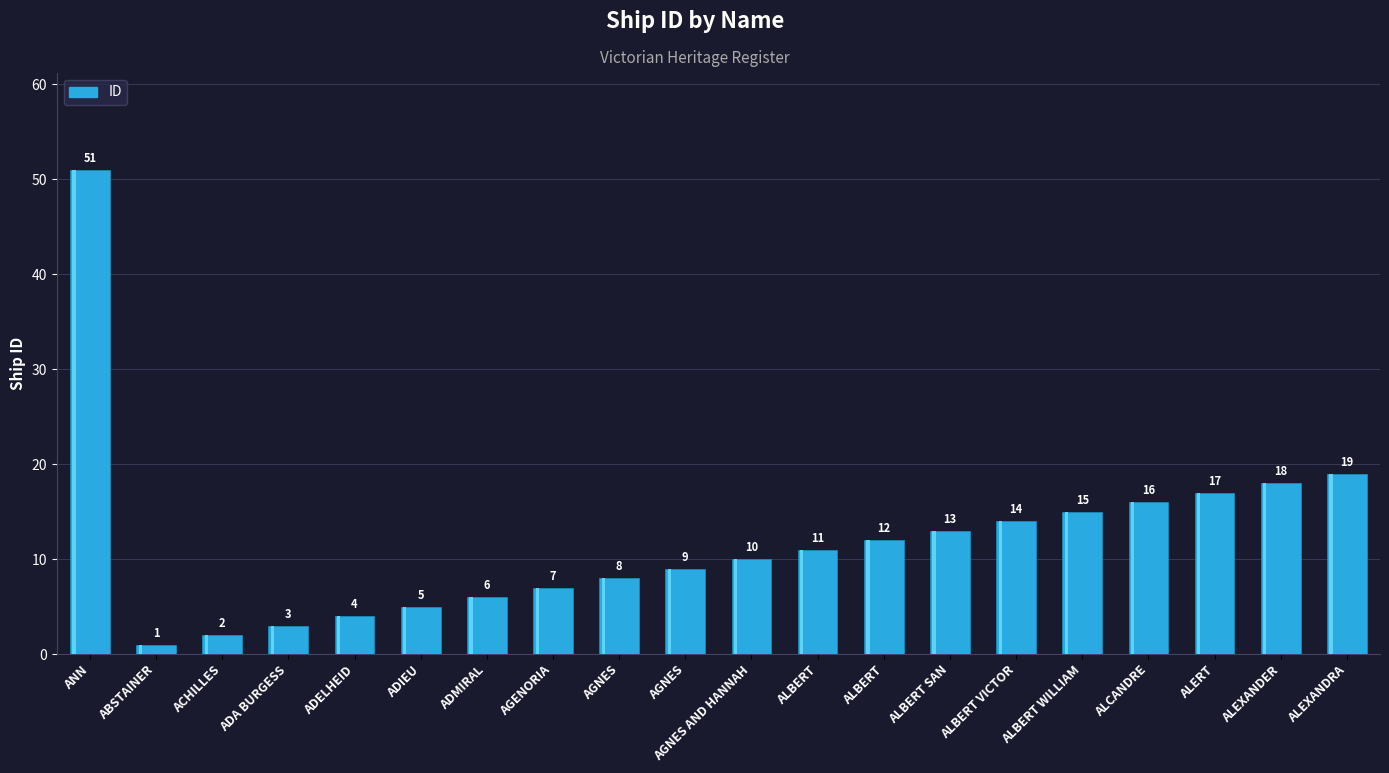

Which category has the lowest value across all series?

ABSTAINER